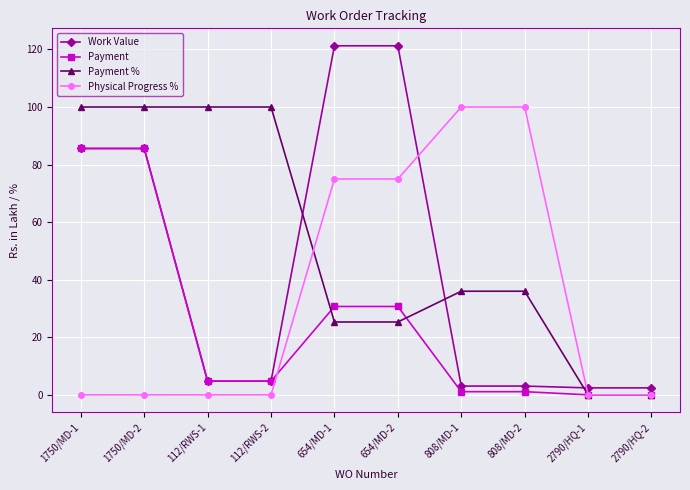

Is the value of Physical Progress % at 1750/MD-2 greater than the value of Work Value at 808/MD-2?

No